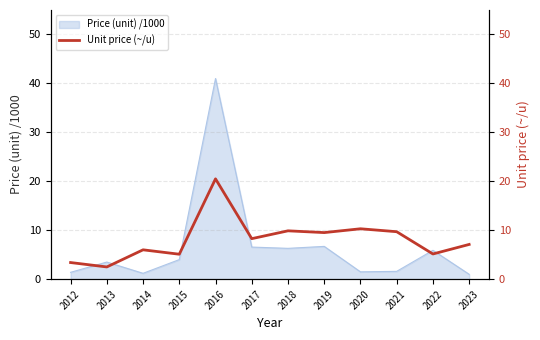

What is the difference between the second highest and minimum values?

7.8